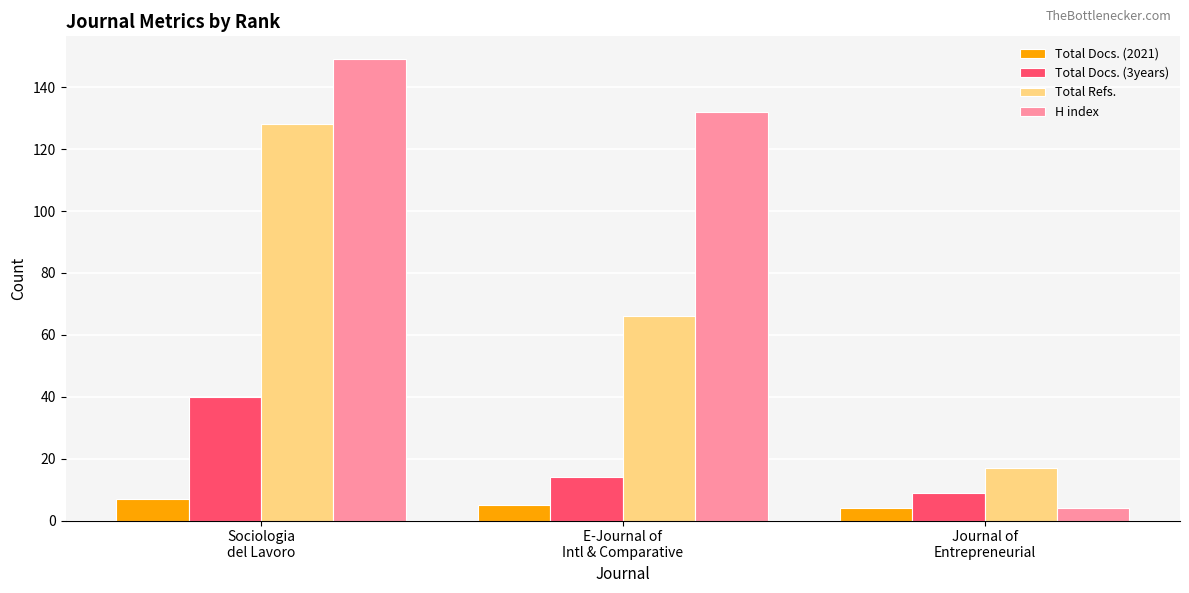

How many bars are there in total?

12